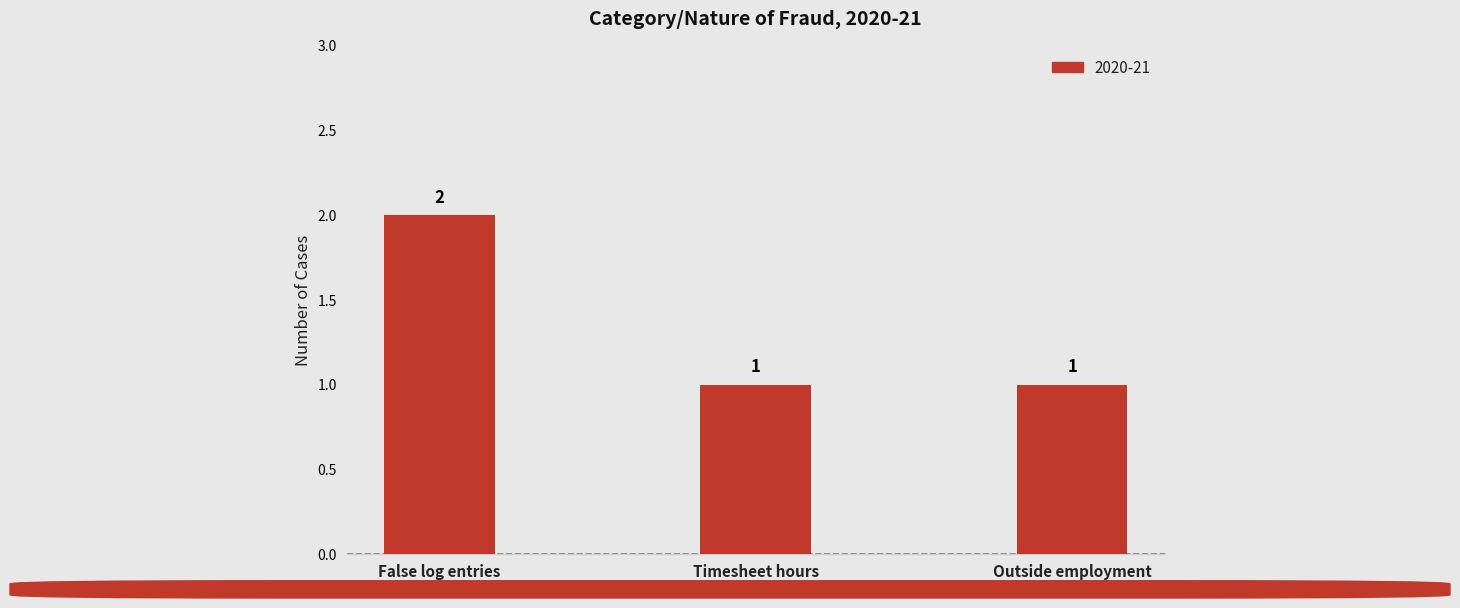

How many data points are above 1?

1